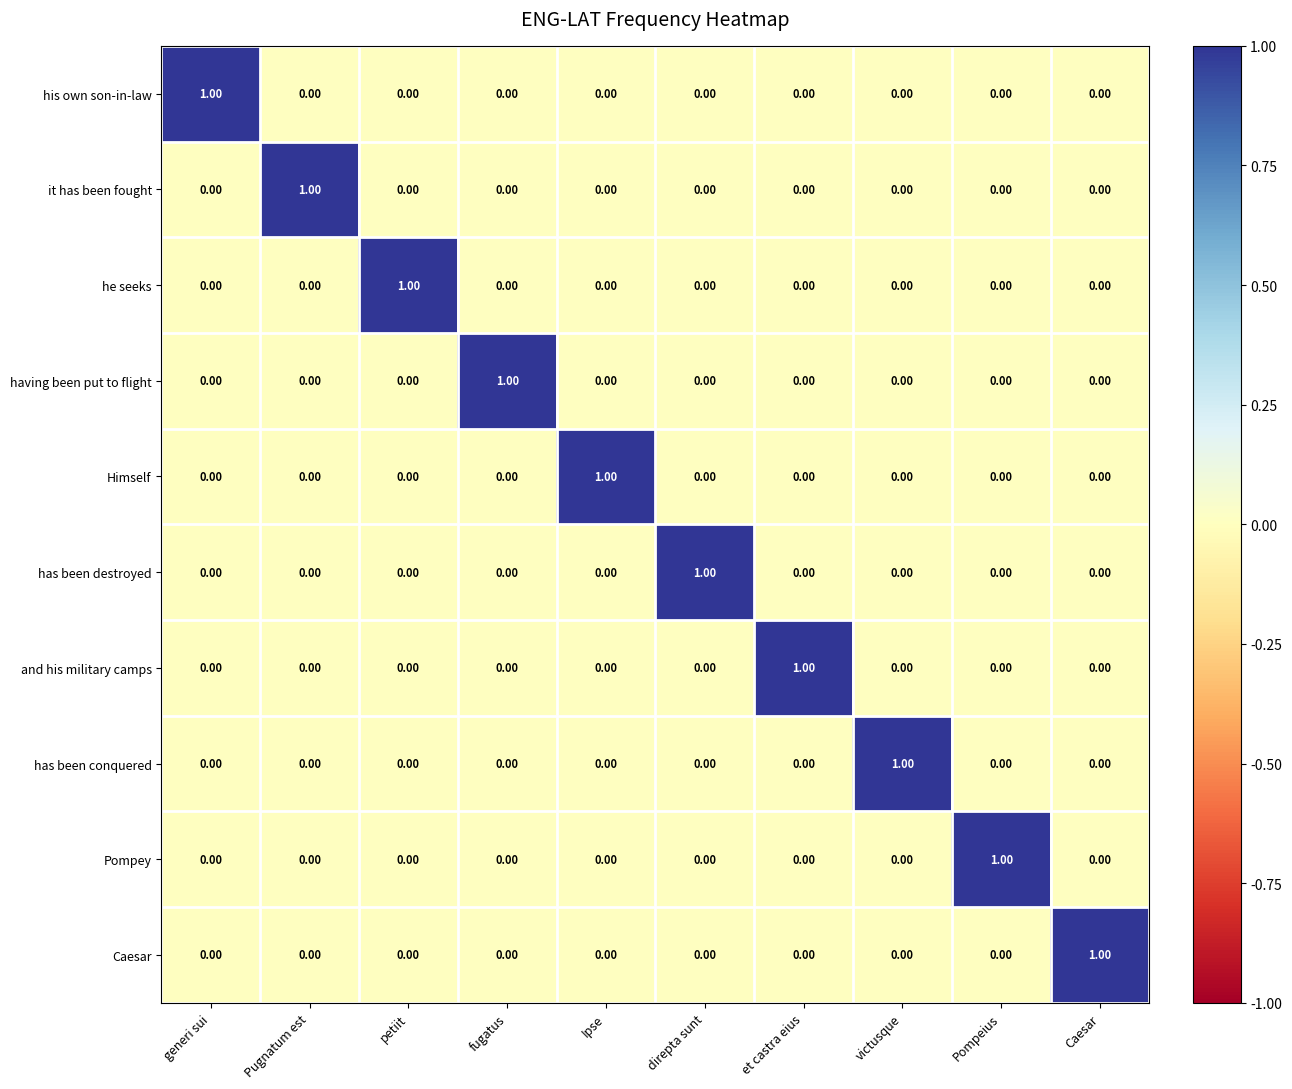

How many categories are shown in the chart?

10